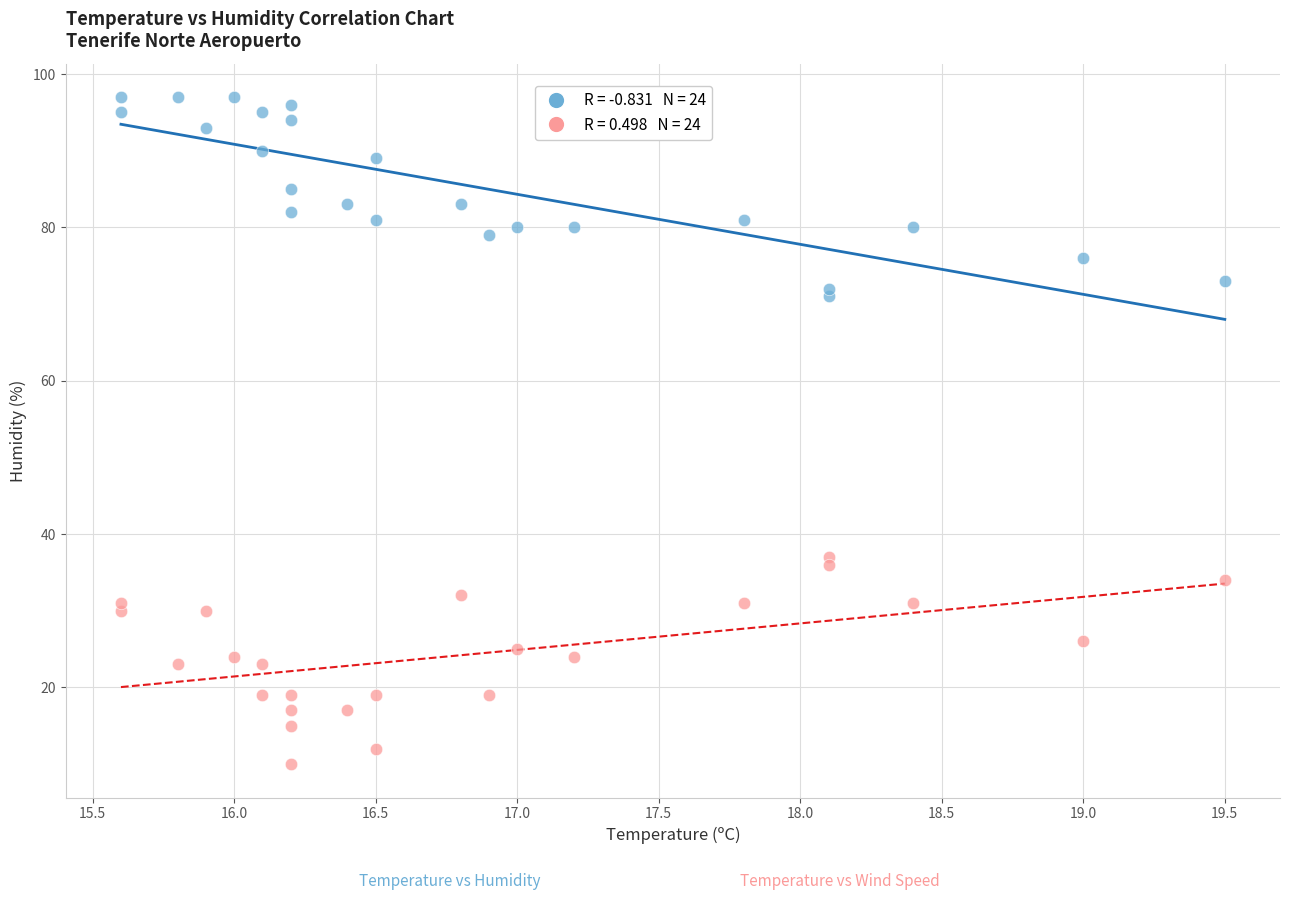

Across all data points, what is the range of Y values (max minus min)?

87